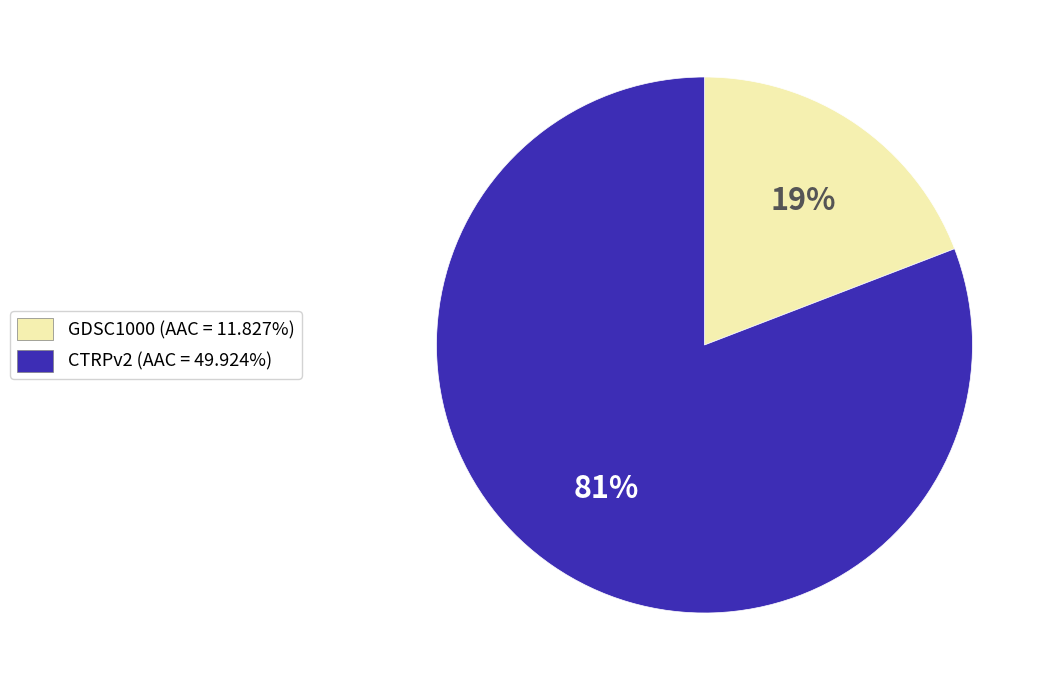

Count the number of slices in the pie.

2